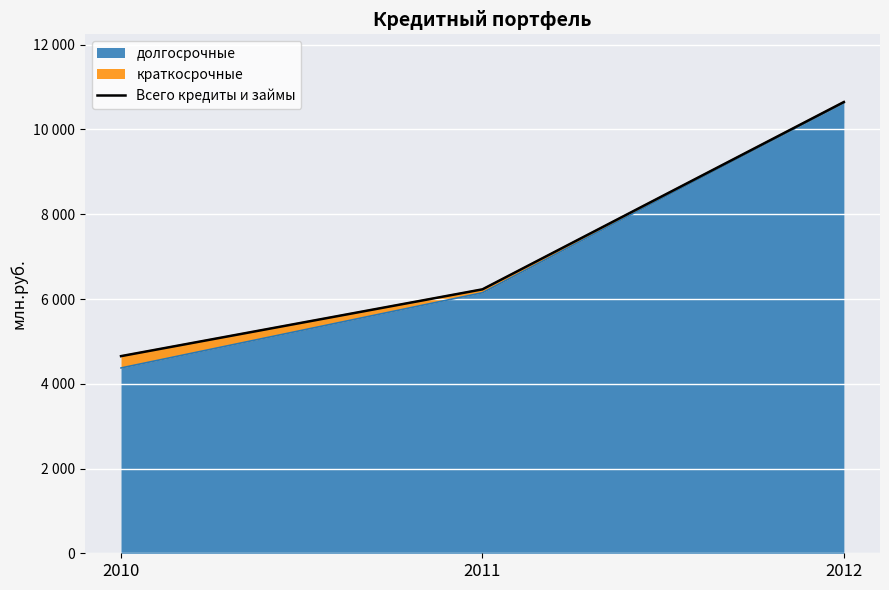

What is the maximum value shown in the chart?

10648